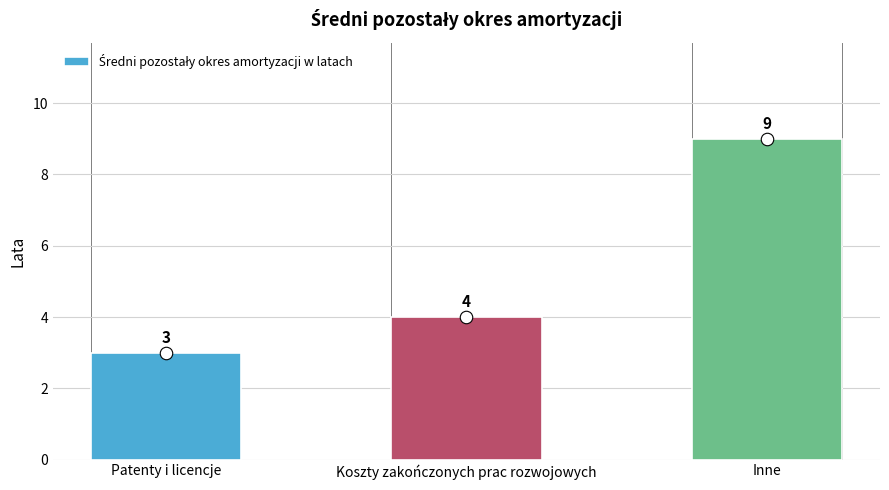

What is the sum of the values at Inne and Koszty zakończonych prac rozwojowych?

13